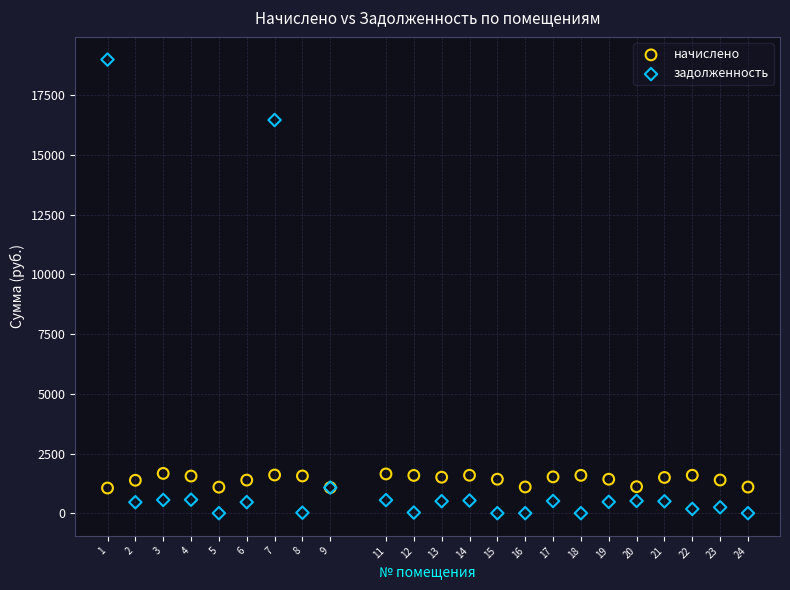

Which series reaches the maximum Y coordinate?

задолженность